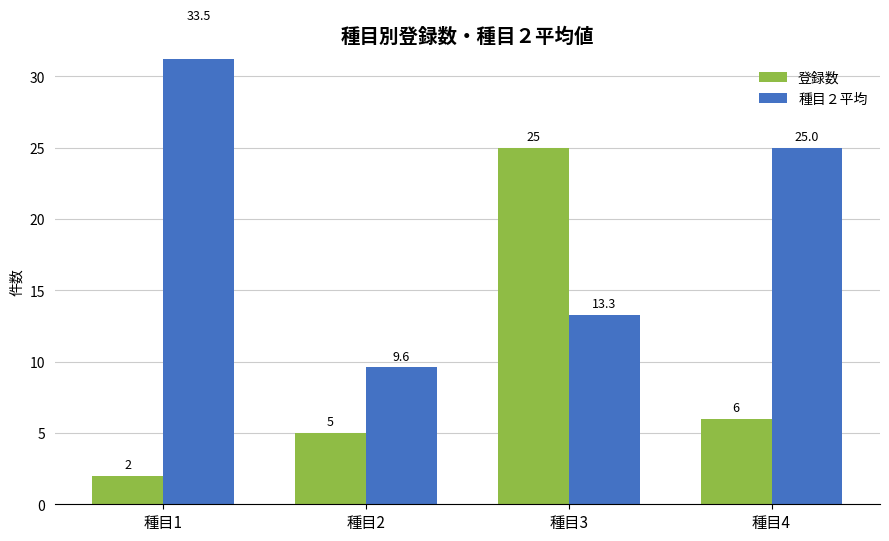

What is the approximate value of 登録数 at 種目2?

5.0